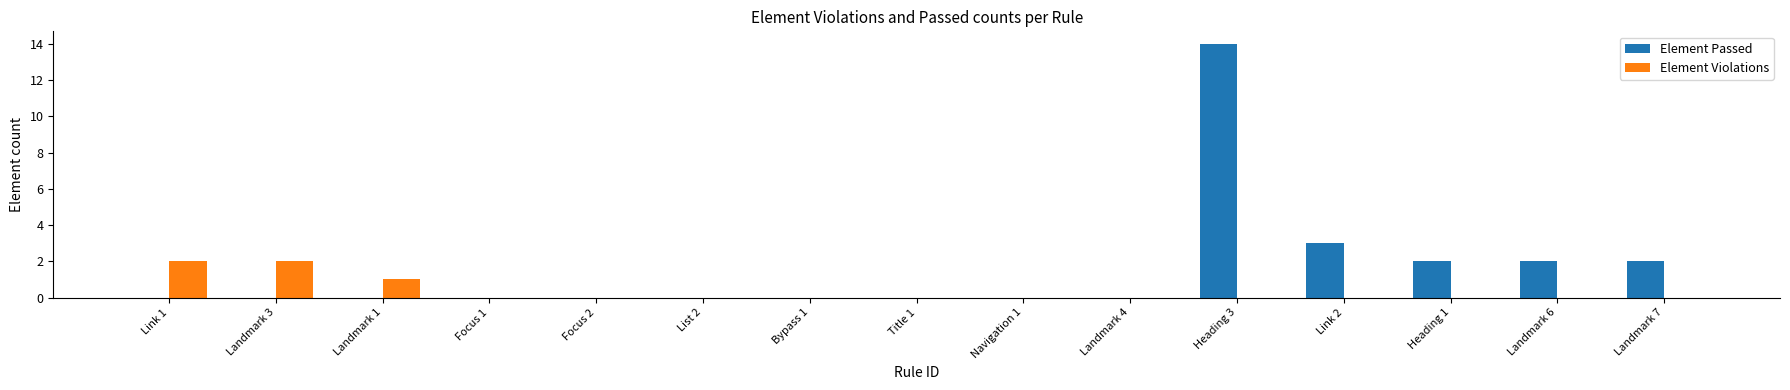

At which category does the chart reach its peak across all series?

Heading 3